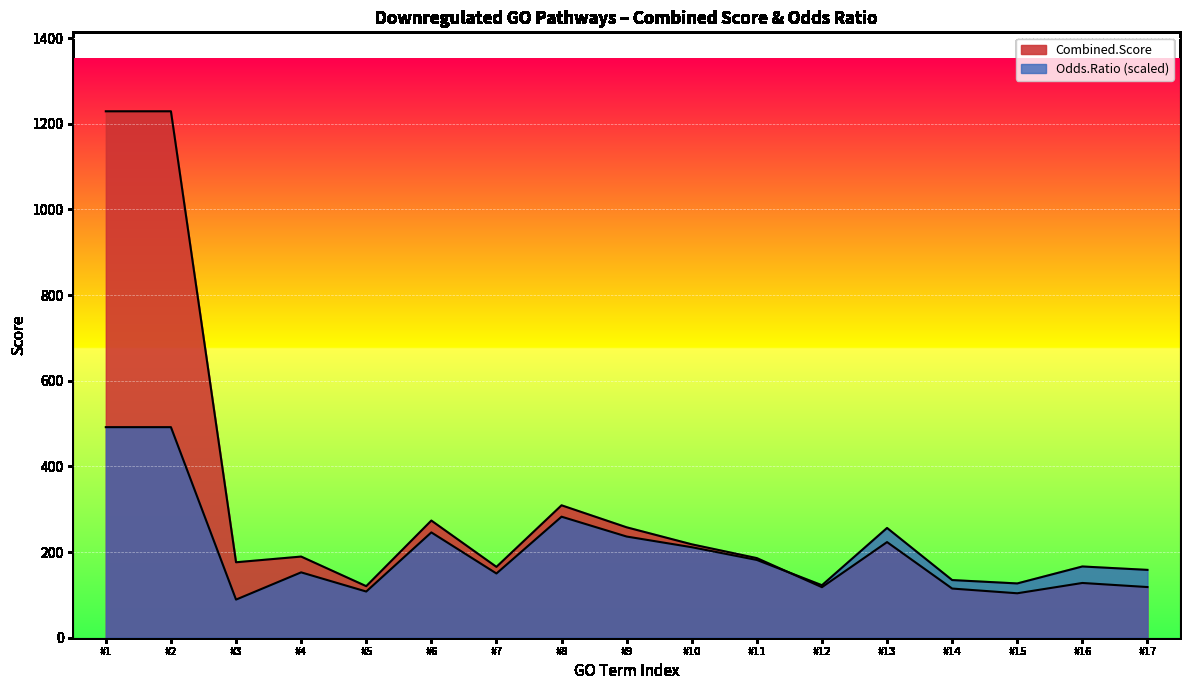

Which series has the widest spread of values?

Combined.Score